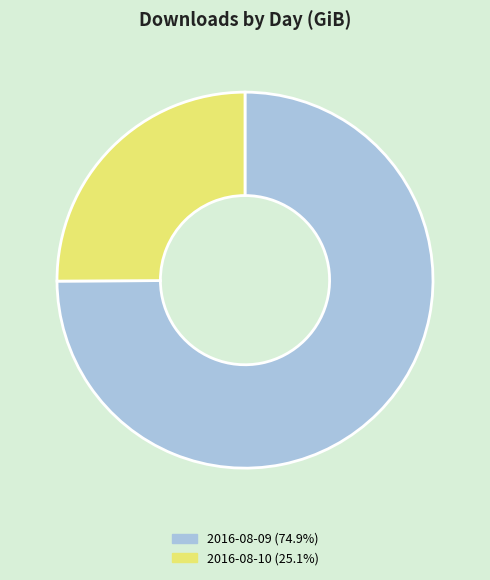

How many segments does this pie chart have?

2